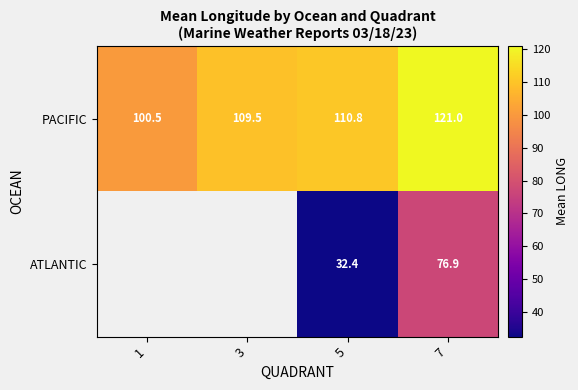

At 7, list the series in order from smallest to largest.

ATLANTIC, PACIFIC